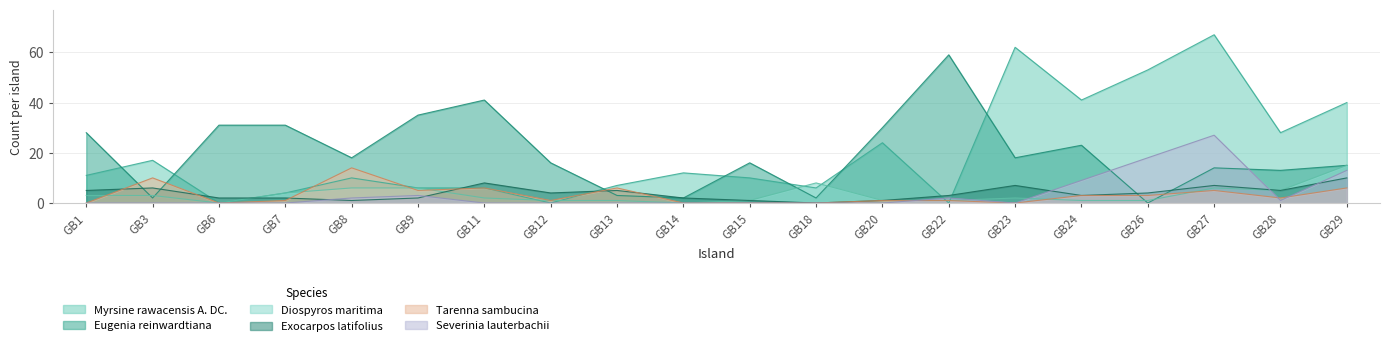

What are all the series names shown in the legend?

Myrsine rawacensis A. DC., Eugenia reinwardtiana, Diospyros maritima, Exocarpos latifolius, Tarenna sambucina, Severinia lauterbachii